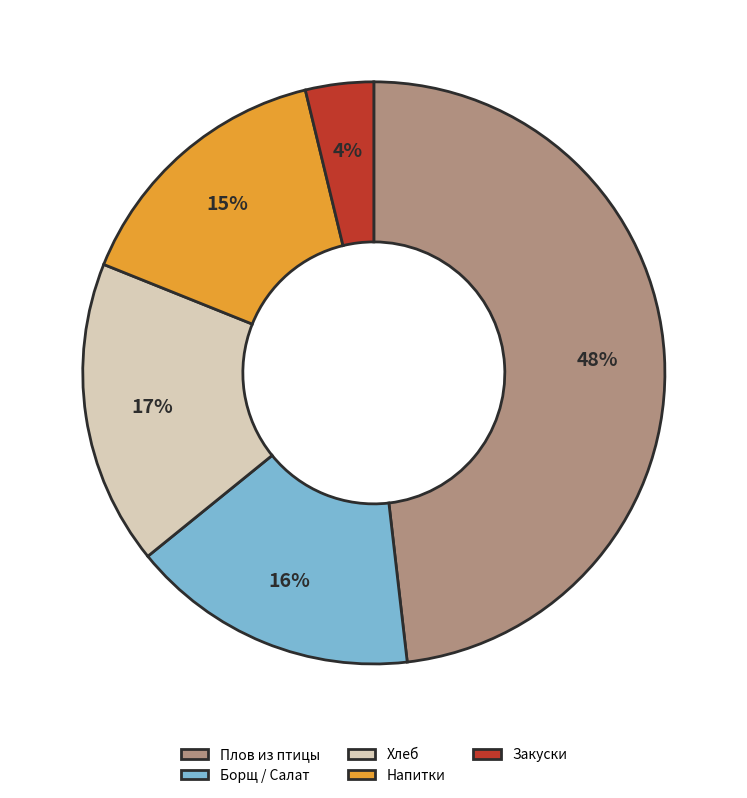

How many segments does this pie chart have?

5